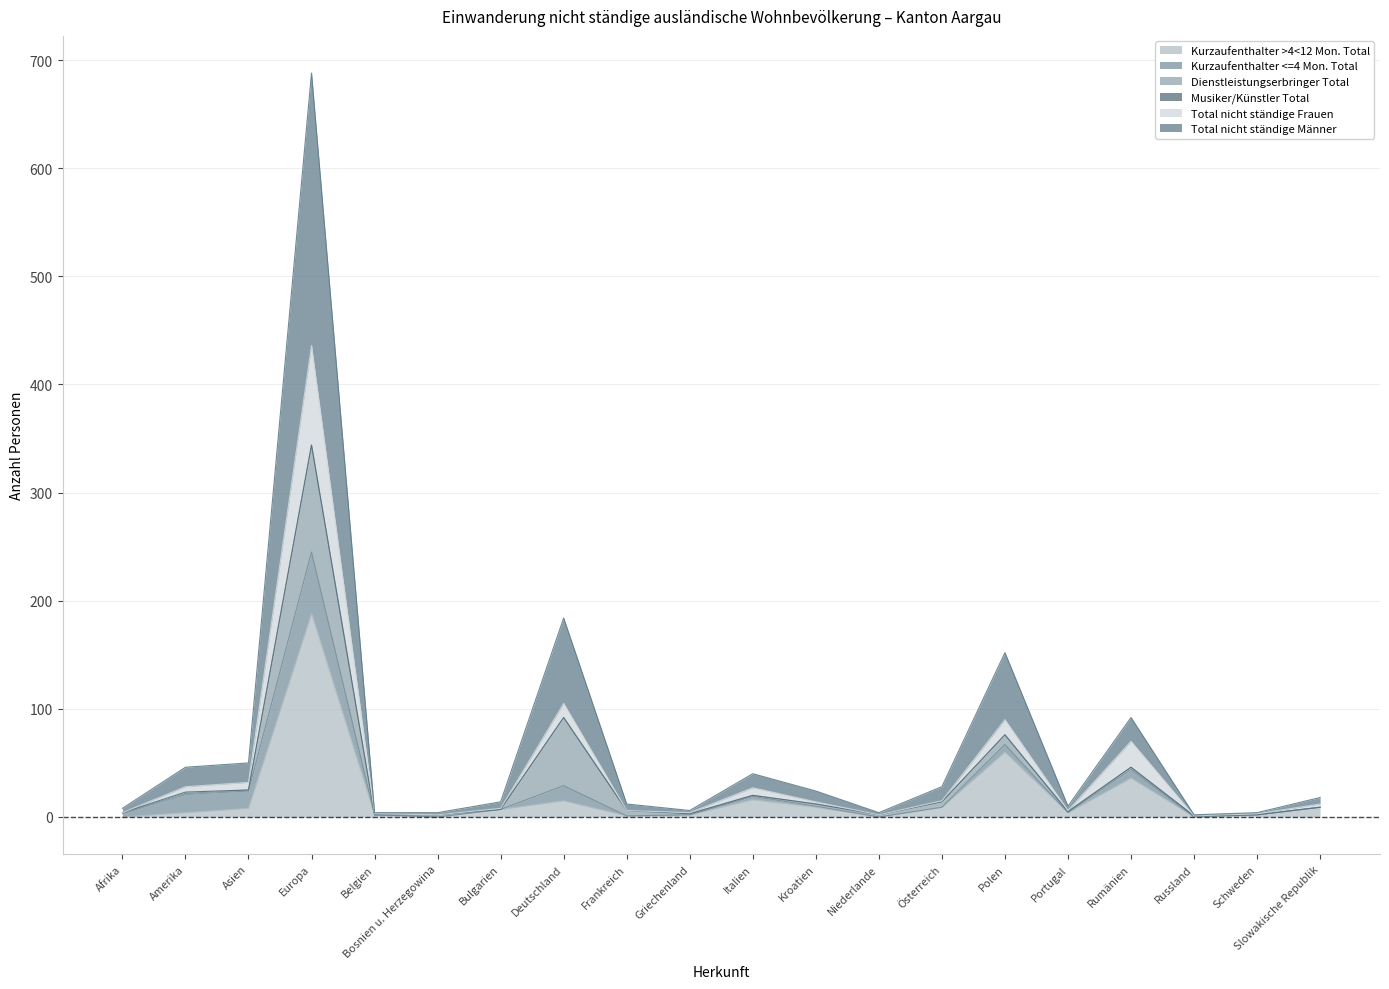

True or false: Total nicht ständige Männer and Total nicht ständige Frauen intersect in this chart.

False